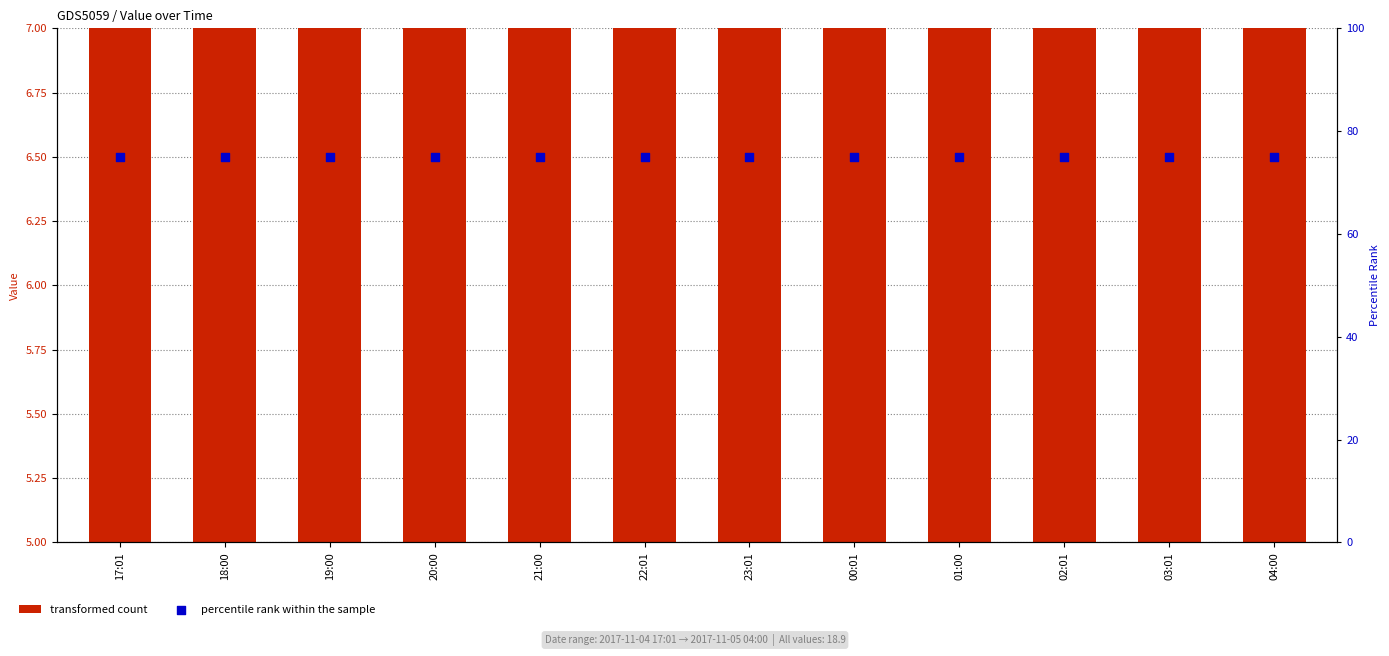

Which series has the largest total across all categories?

percentile rank within the sample